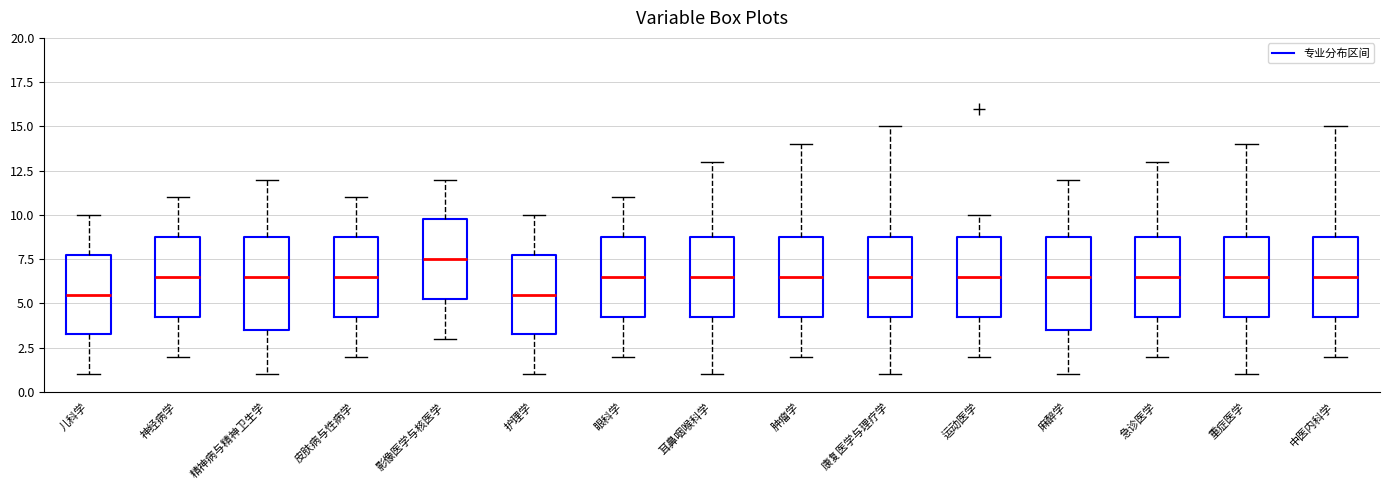

Reading left to right, read every box against the y-axis: the position of its median line, the range the box covers, and the ends of its whiskers. The values are not printed on the chart, so give them approximately, as read against the axis.

儿科学: median 5.5, box 3.5 to 8.0, whiskers 1.0 to 10.0
神经病学: median 6.5, box 4.5 to 9.0, whiskers 2.0 to 11.0
精神病与精神卫生学: median 6.5, box 3.5 to 9.0, whiskers 1.0 to 12.0
皮肤病与性病学: median 6.5, box 4.5 to 9.0, whiskers 2.0 to 11.0
影像医学与核医学: median 7.5, box 5.5 to 10.0, whiskers 3.0 to 12.0
护理学: median 5.5, box 3.5 to 8.0, whiskers 1.0 to 10.0
眼科学: median 6.5, box 4.5 to 9.0, whiskers 2.0 to 11.0
耳鼻咽喉科学: median 6.5, box 4.5 to 9.0, whiskers 1.0 to 13.0
肿瘤学: median 6.5, box 4.5 to 9.0, whiskers 2.0 to 14.0
康复医学与理疗学: median 6.5, box 4.5 to 9.0, whiskers 1.0 to 15.0
运动医学: median 6.5, box 4.5 to 9.0, whiskers 2.0 to 10.0
麻醉学: median 6.5, box 3.5 to 9.0, whiskers 1.0 to 12.0
急诊医学: median 6.5, box 4.5 to 9.0, whiskers 2.0 to 13.0
重症医学: median 6.5, box 4.5 to 9.0, whiskers 1.0 to 14.0
中医内科学: median 6.5, box 4.5 to 9.0, whiskers 2.0 to 15.0